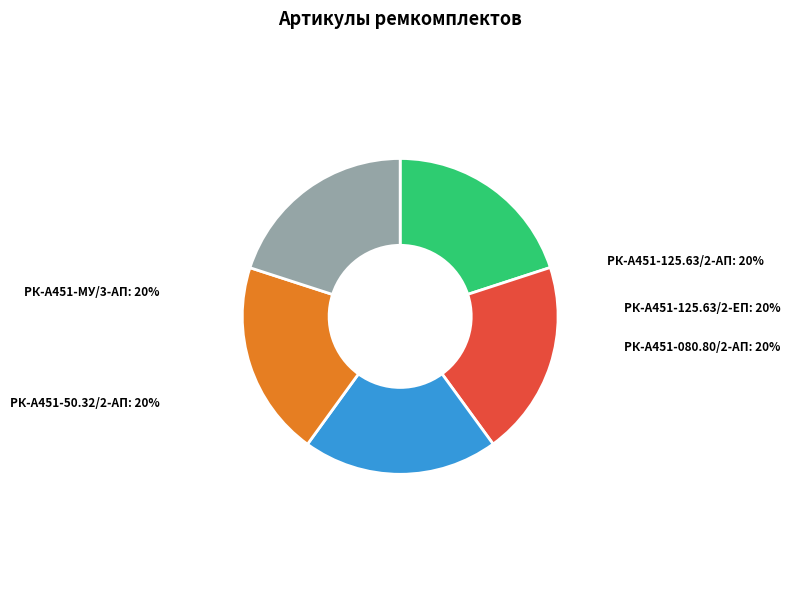

True or false: РК-А451-080.80/2-АП accounts for 6% of the total.

False